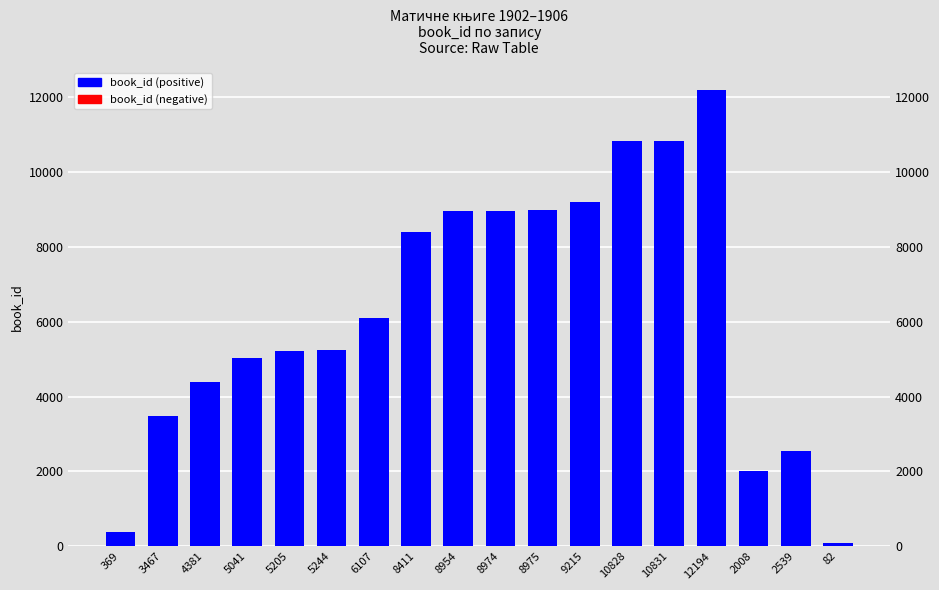

How many data points are less than 6107?

9